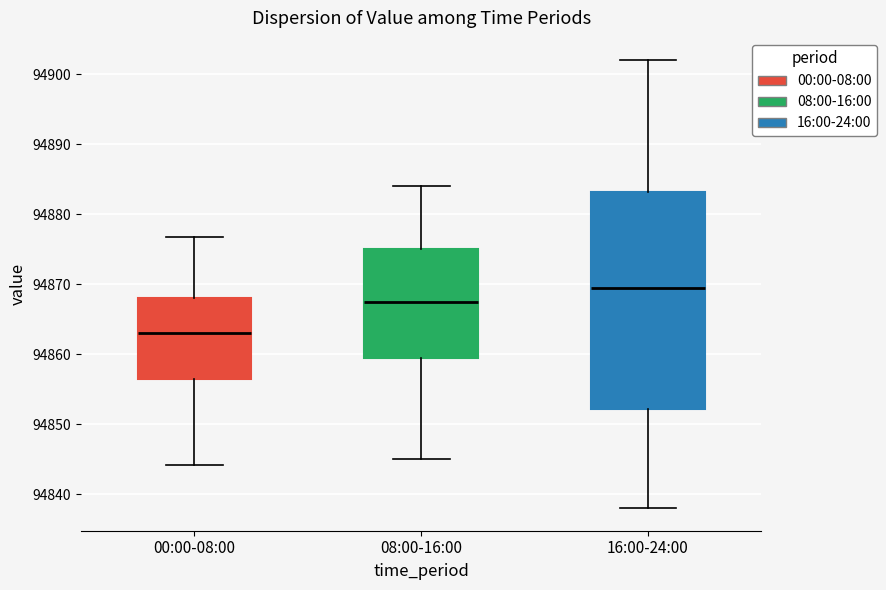

Reading left to right, read every box against the y-axis: the position of its median line, the range the box covers, and the ends of its whiskers. The values are not printed on the chart, so give them approximately, as read against the axis.

00:00-08:00: median 94863, box 94856 to 94868, whiskers 94844 to 94877
08:00-16:00: median 94868, box 94860 to 94875, whiskers 94845 to 94884
16:00-24:00: median 94870, box 94852 to 94883, whiskers 94838 to 94902